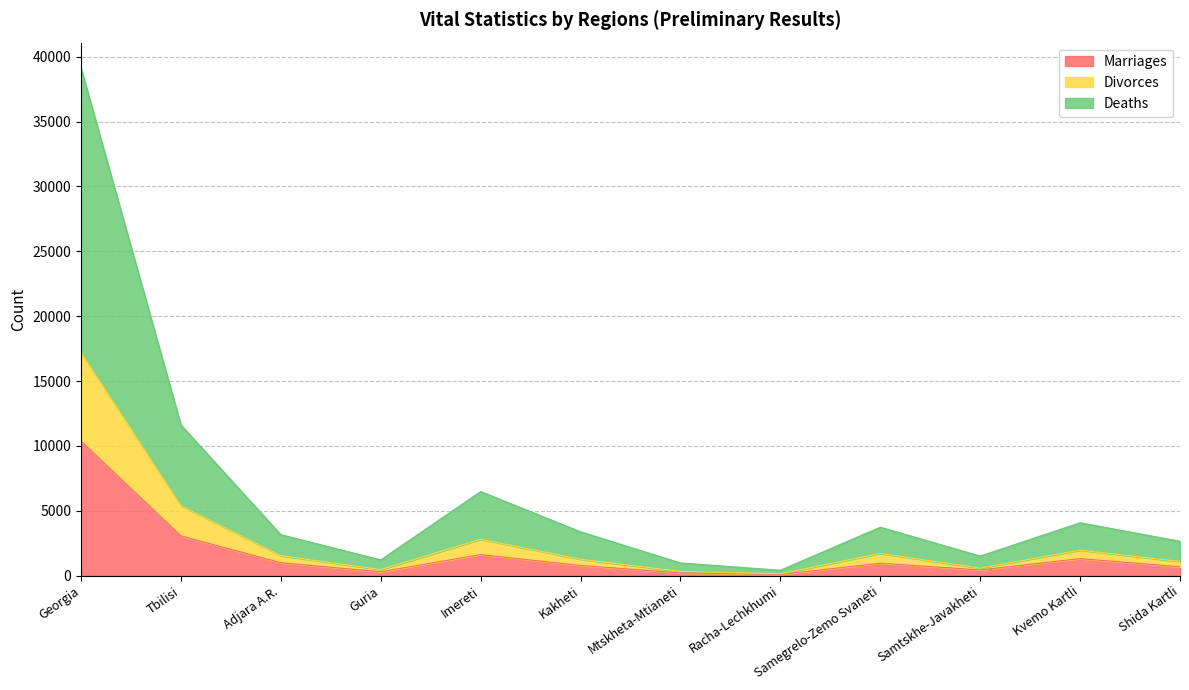

The Marriages series shows 10366 at Georgia. True or false?

True